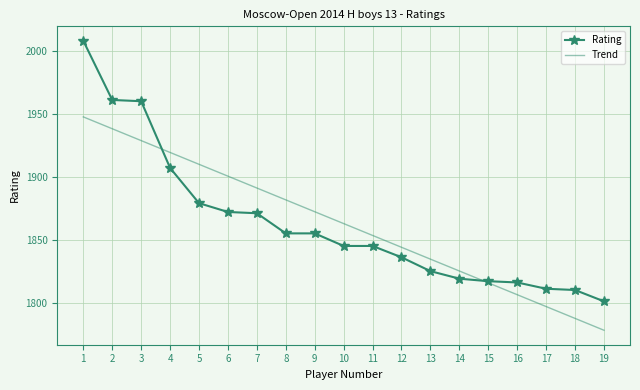

What is the spread (max minus min) of values at 12?

8.0